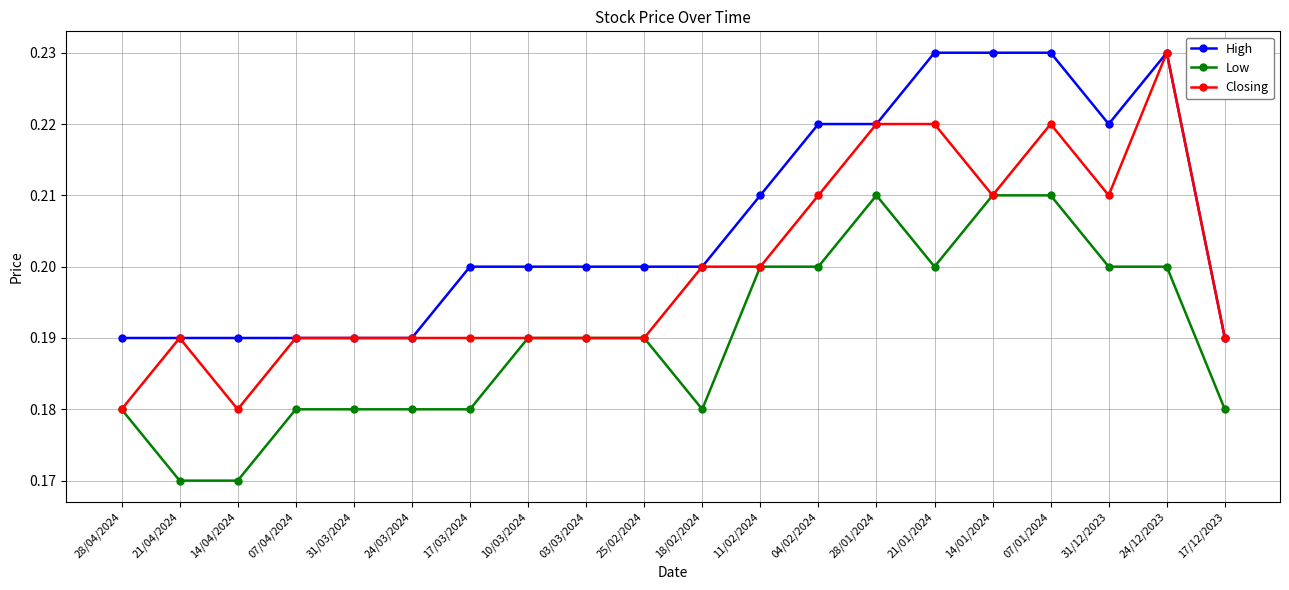

How many lines are shown in the chart?

3